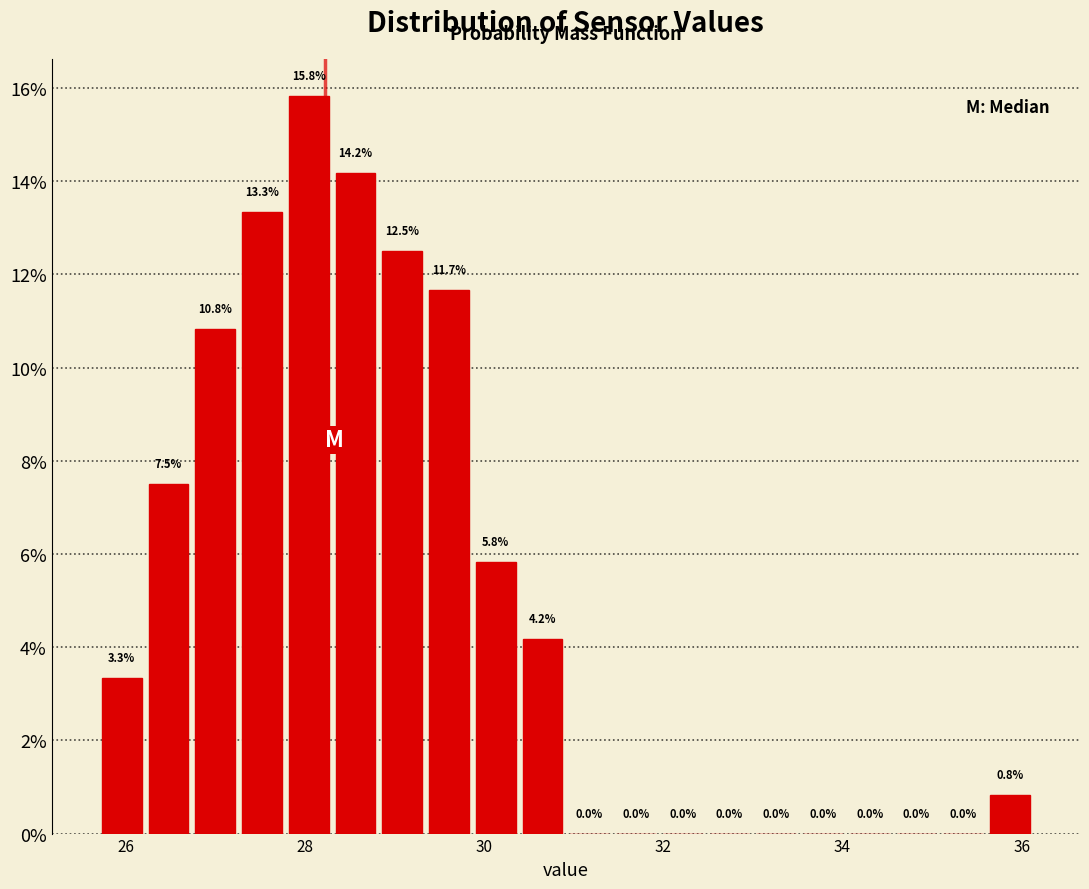

Read against the x-axis, roughly where is the centre of the tallest bar?

28.0